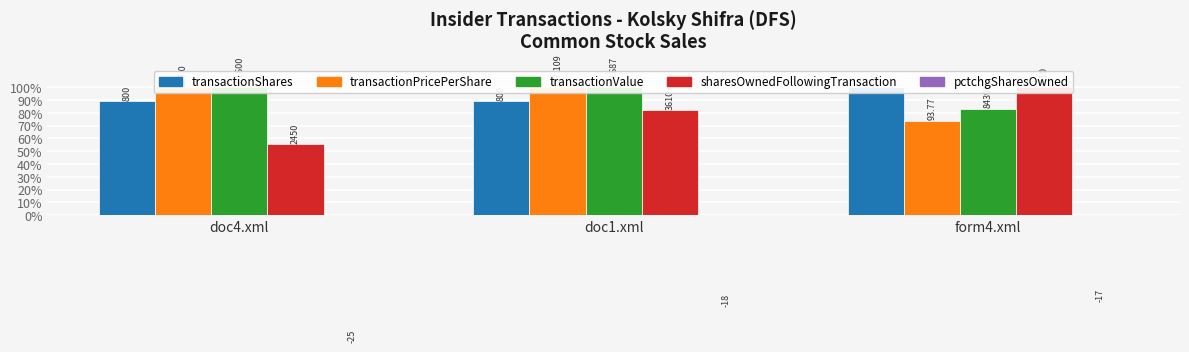

At how many categories does at least one series exceed 47?

3